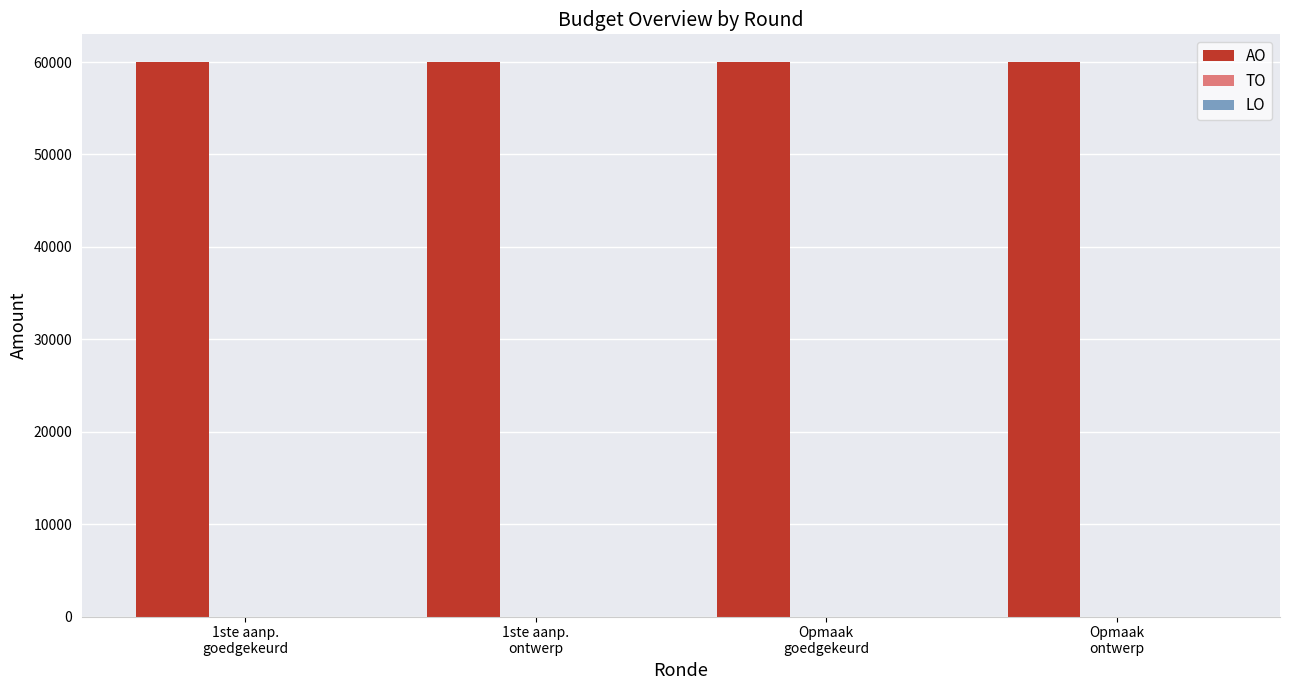

Is it true that TO equals 0 at Opmaak
goedgekeurd?

True